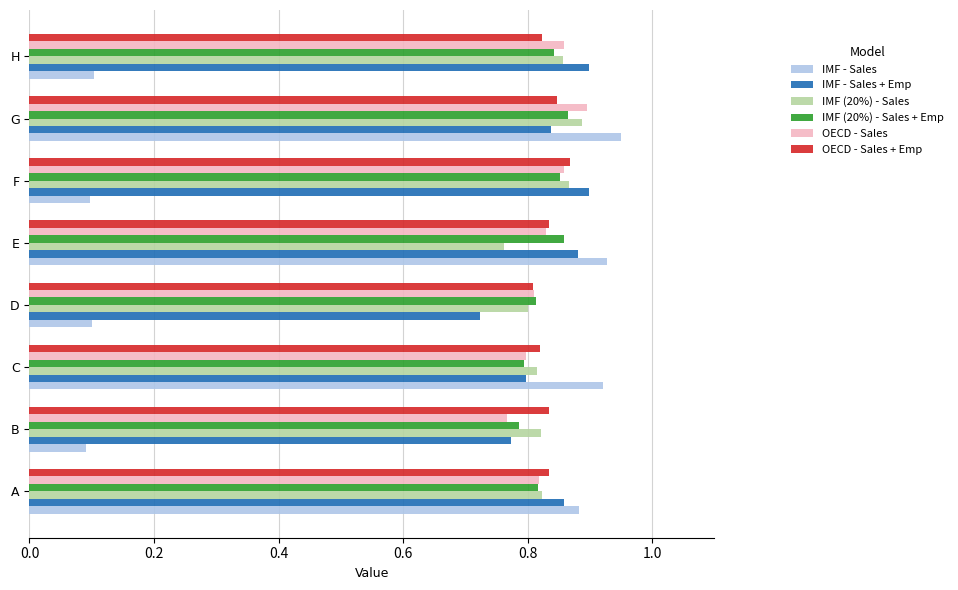

Is it true that OECD - Sales equals 1.4 at G?

False